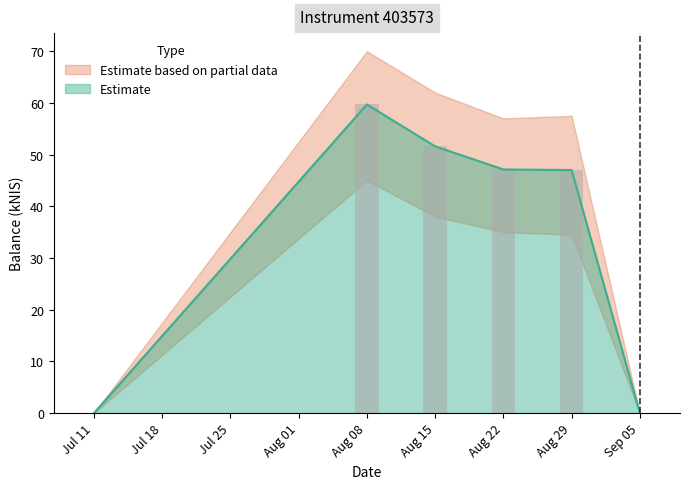

What is the sum of all values?

205.4